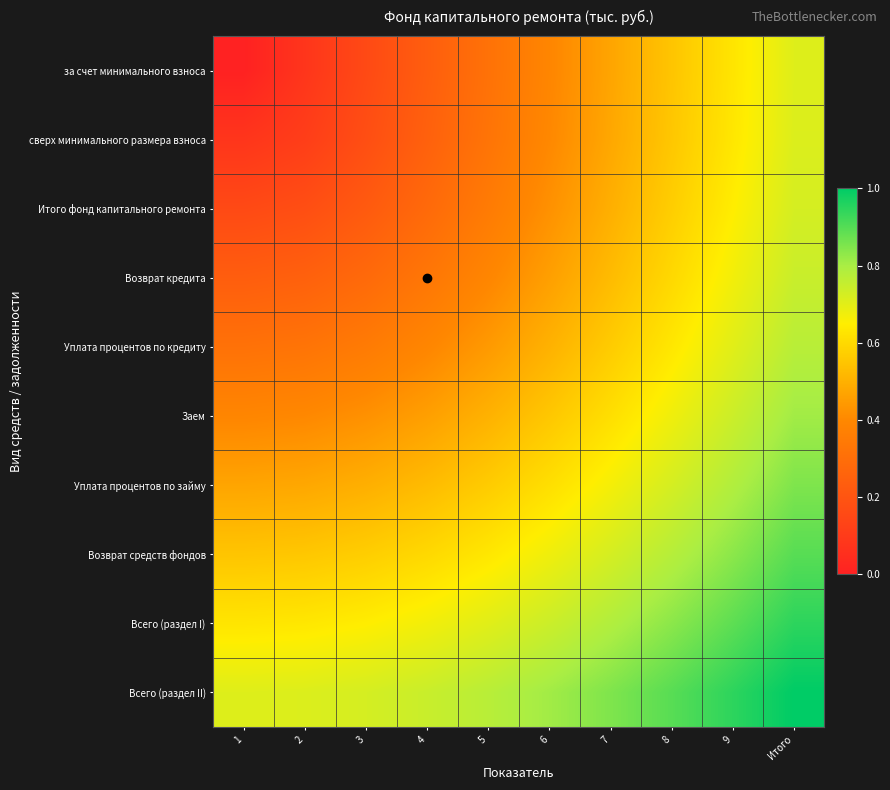

What is the total value across all series at 6?

5.6